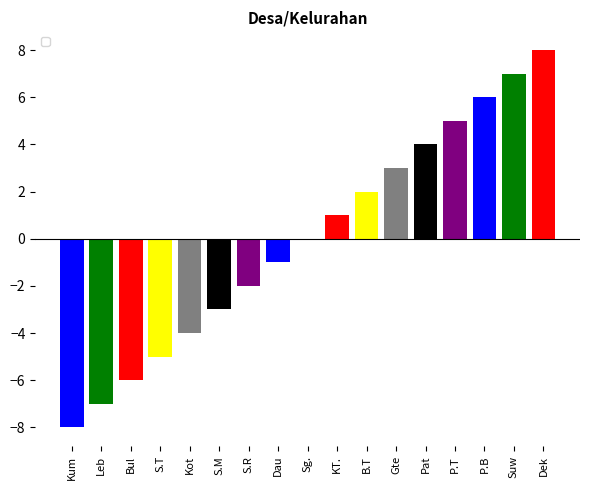

What is the change in value from Leb to KT.?

+8